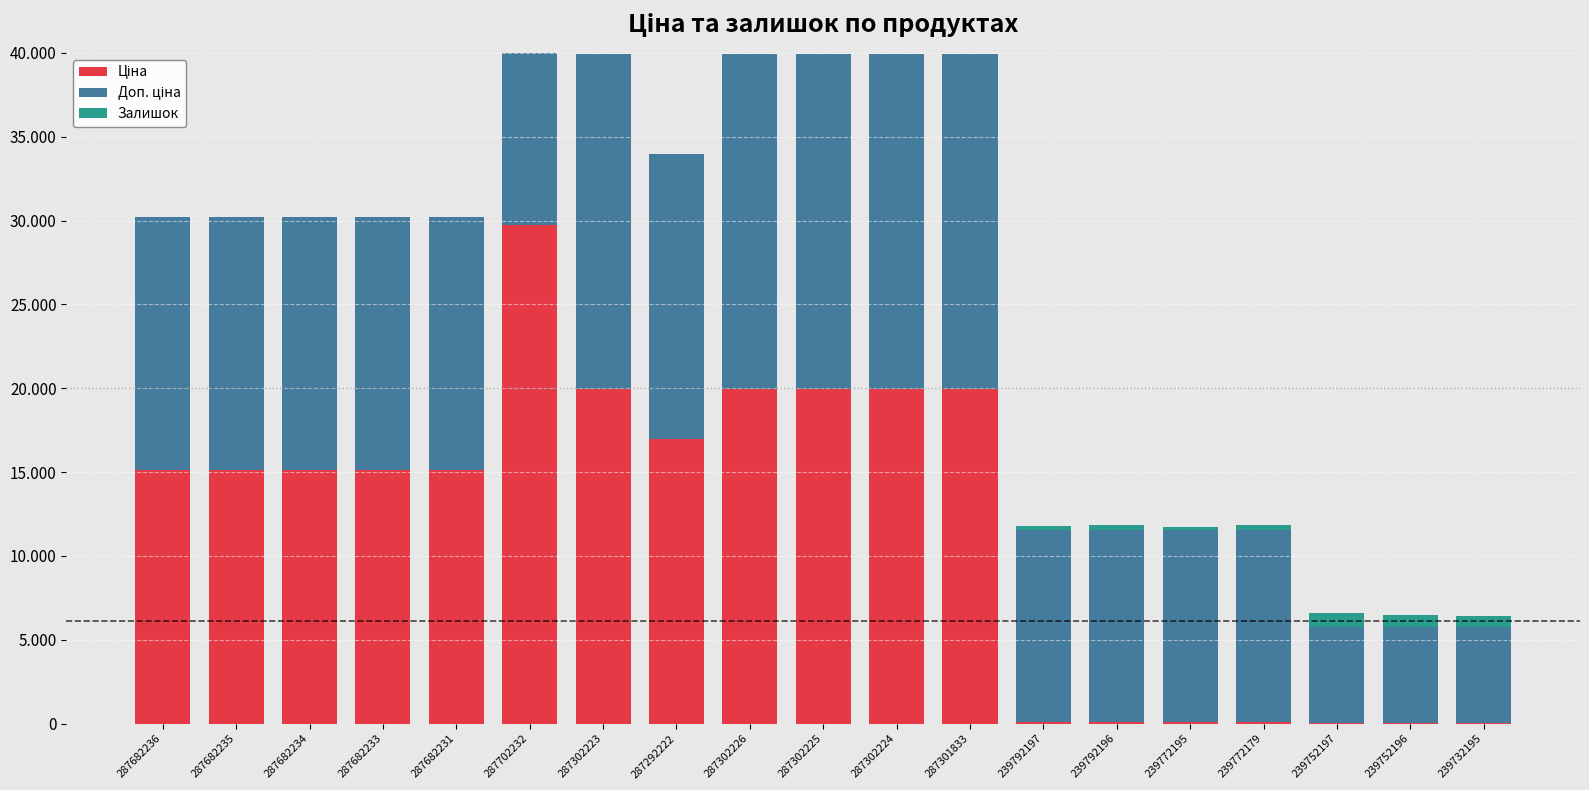

At how many categories does at least one series exceed 5020?

19